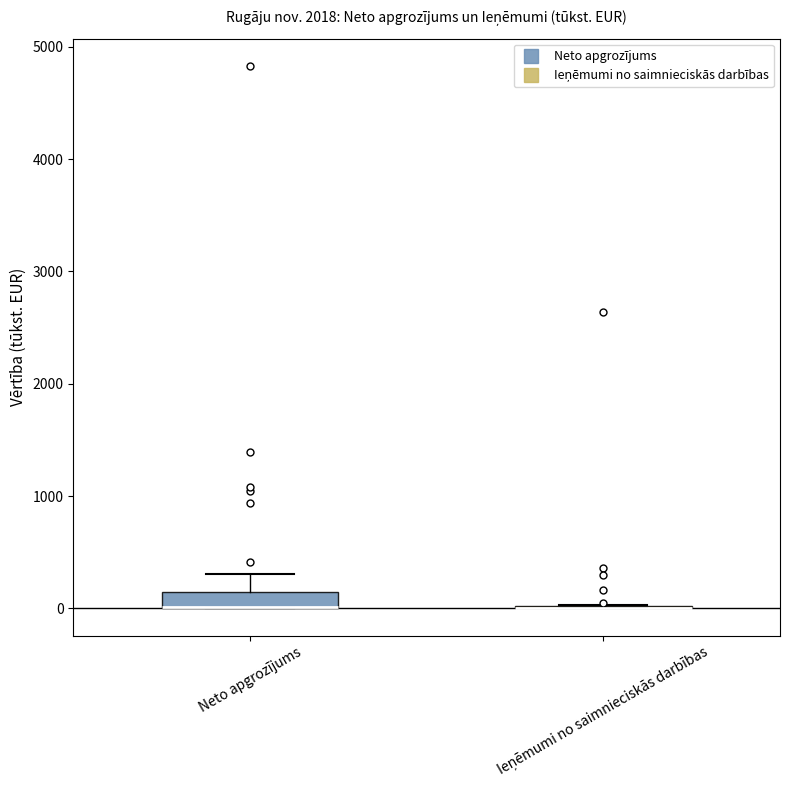

Where is the upper edge of the box for Neto apgrozījums on the y-axis? The values are not printed on the chart, so give them approximately, as read against the axis.

100